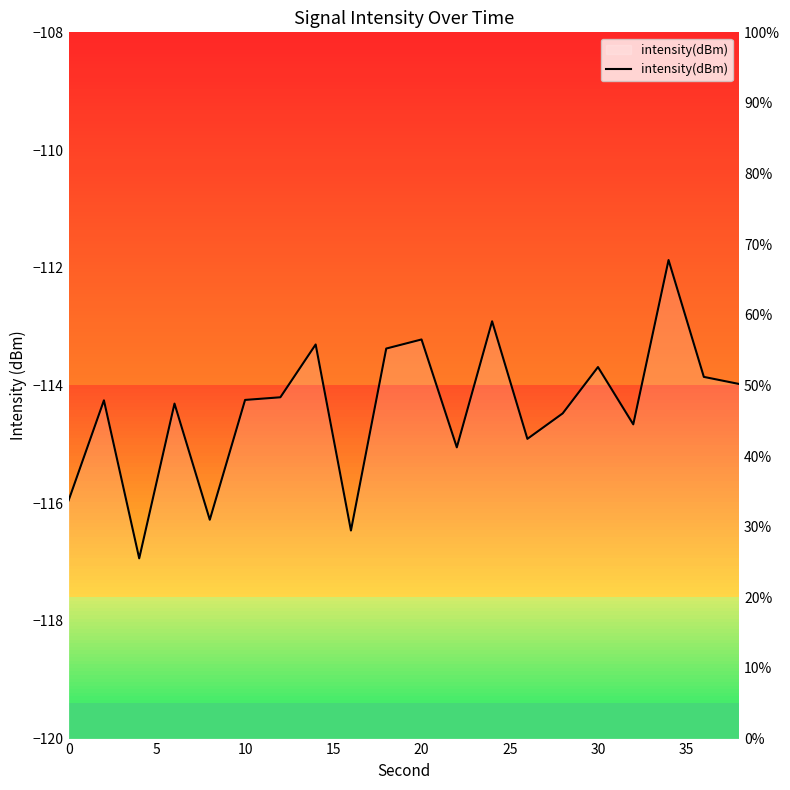

Is this an area chart (filled region under the line)?

No